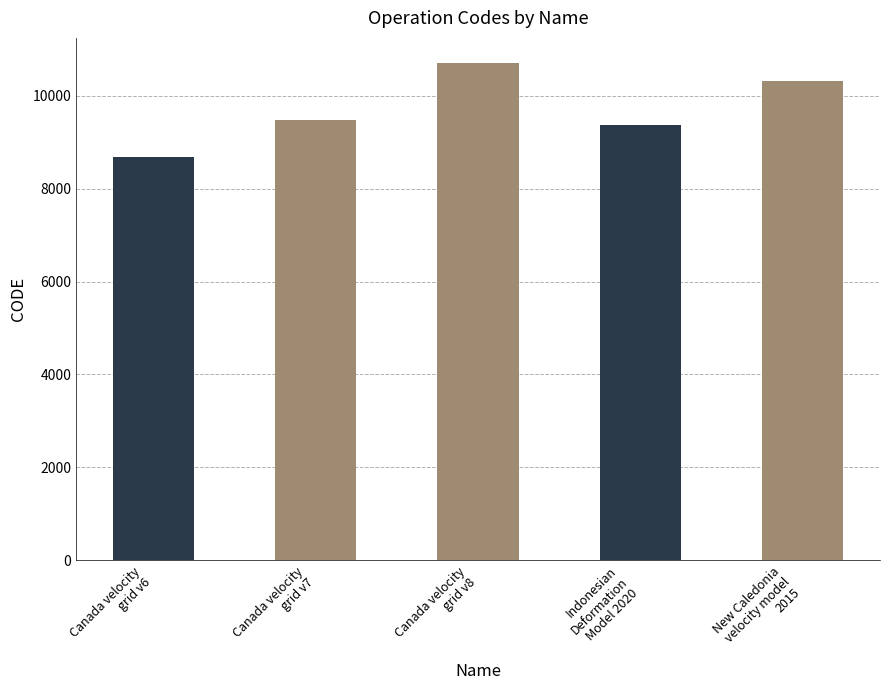

Reading left to right, list all the values displayed in this chart.

8676	9483	10707	9375	10323